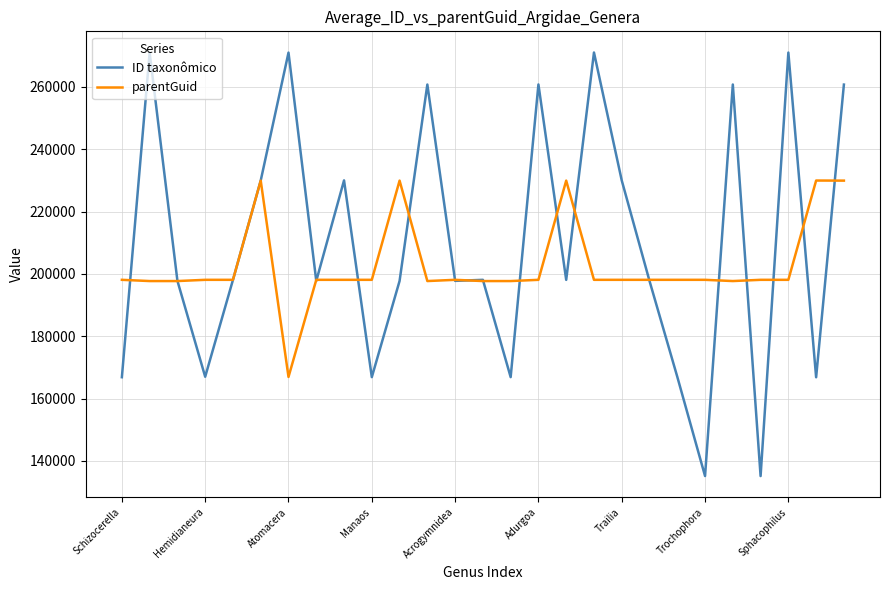

Which series has the largest range (max minus min)?

ID taxonômico